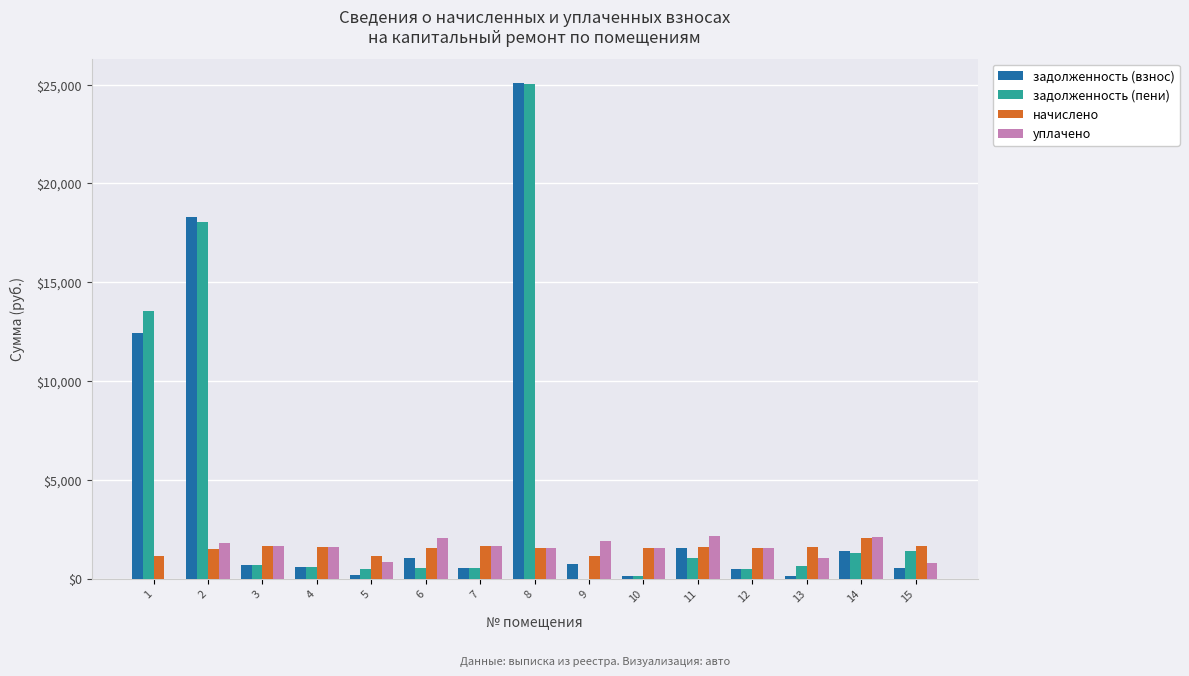

What is the sum of all уплачено values?

22317.2